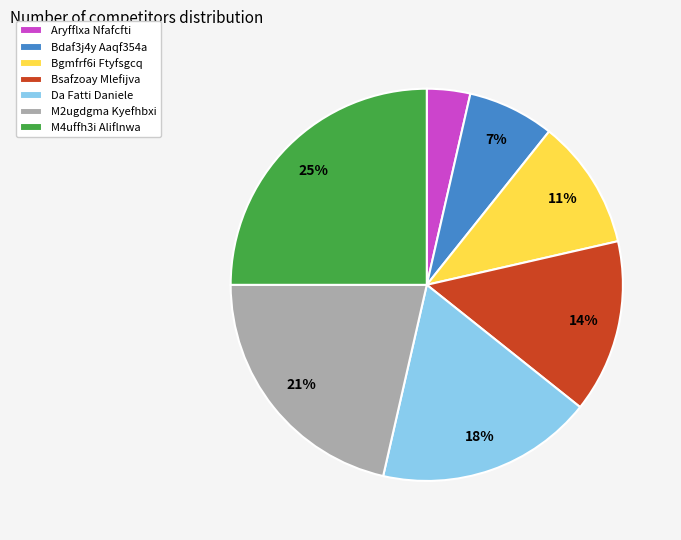

Is there any slice that represents more than half of the pie?

No